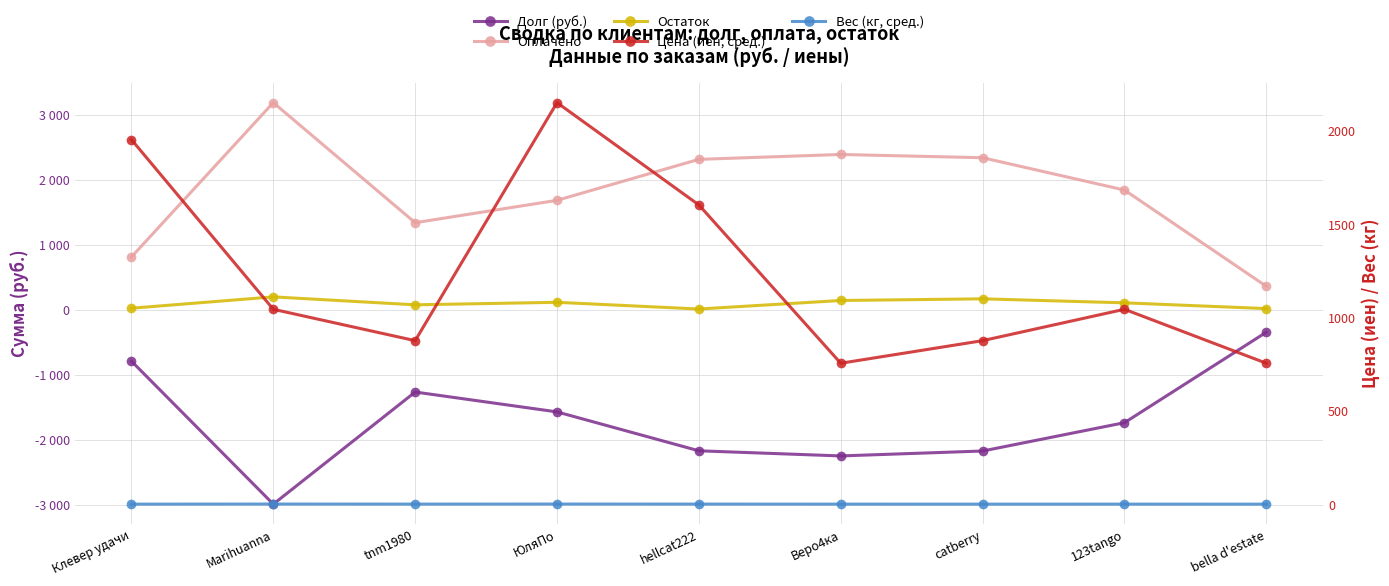

Reading right to left, transcribe all the data shown in this chart.

Долг (руб.): -342.6	-1734.2	-2169.6	-2245.2	-2166.3	-1568.1	-1262.7	-2986.6	-788.0
Оплачено: 363.0	1843.0	2340.0	2390.0	2315.0	1685.0	1341.0	3187.0	814.0
Остаток: 20.4	108.8	170.4	144.8	13.7	116.9	78.3	200.4	26.0
Цена (иен, сред.): 755.0	1044.0	876.0	755.0	1603.0	2151.0	876.0	1044.0	1953.0
Вес (кг, сред.): 0.2	0.3	0.2	0.3	0.5	0.7	0.4	0.7	0.2